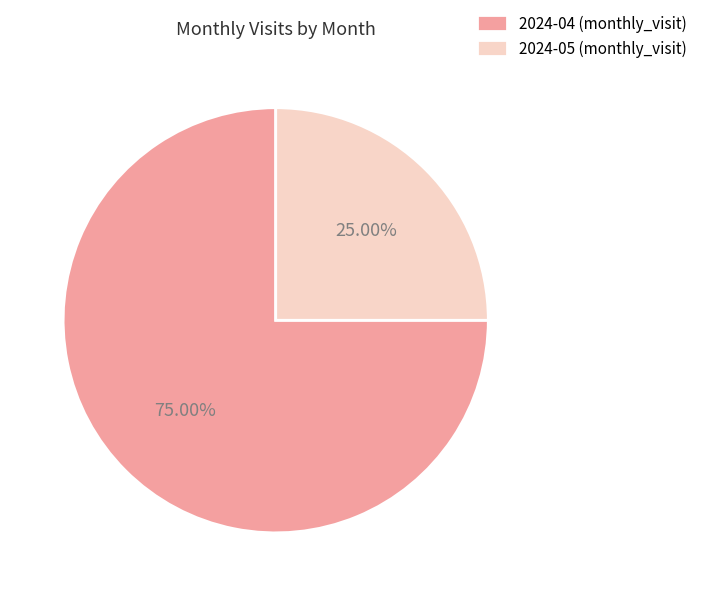

Is there a majority slice in this chart?

Yes